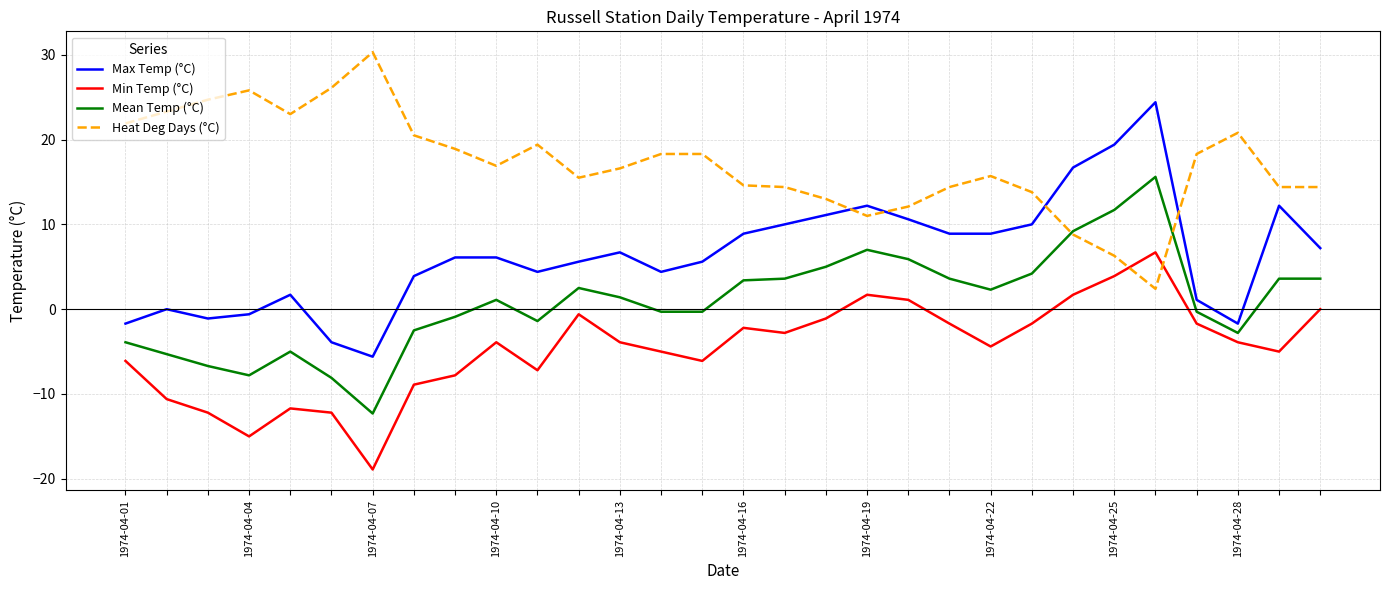

What is the highest value of the Max Temp (°C) series?

24.4